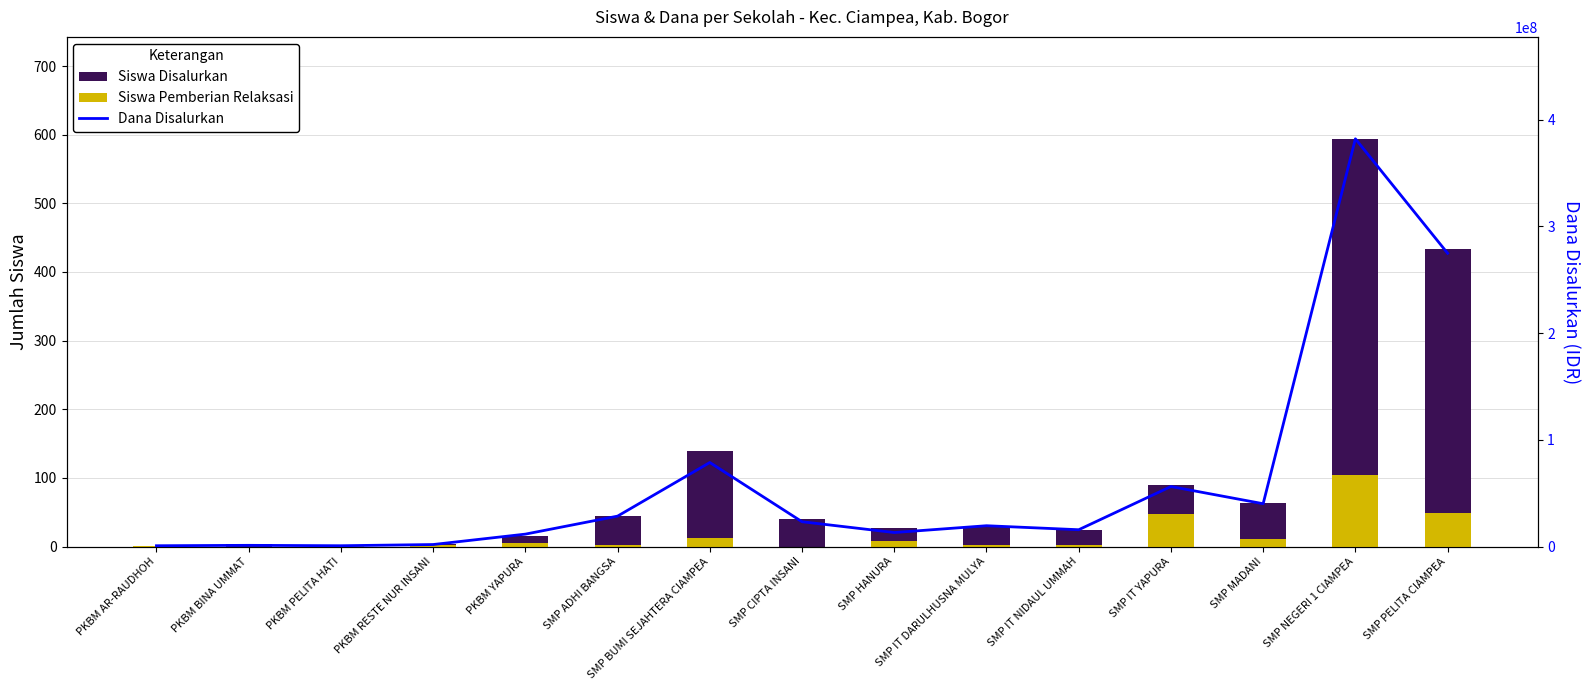

Which series has the widest spread of values?

Dana Disalurkan